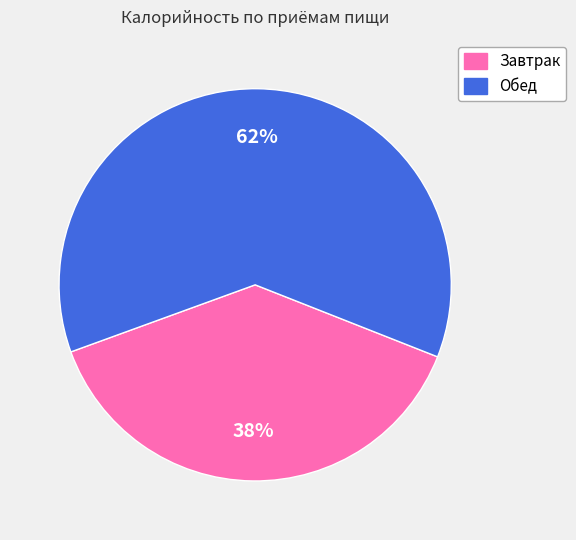

What is the majority slice?

Обед